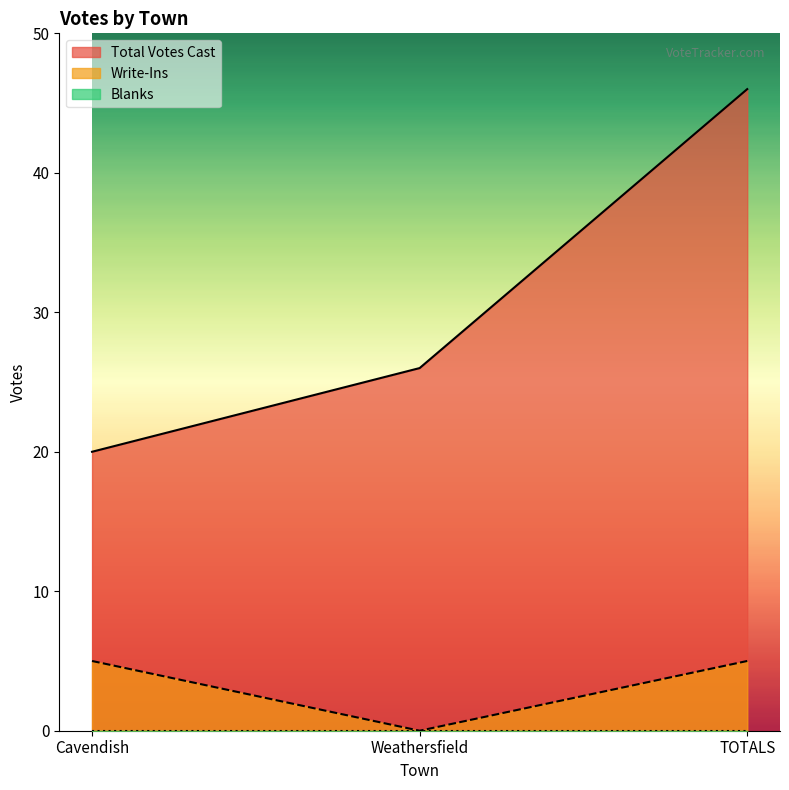

Reading right to left, what are all the values shown in this chart?

Total Votes Cast: 46	26	20
Write-Ins: 5	0	5